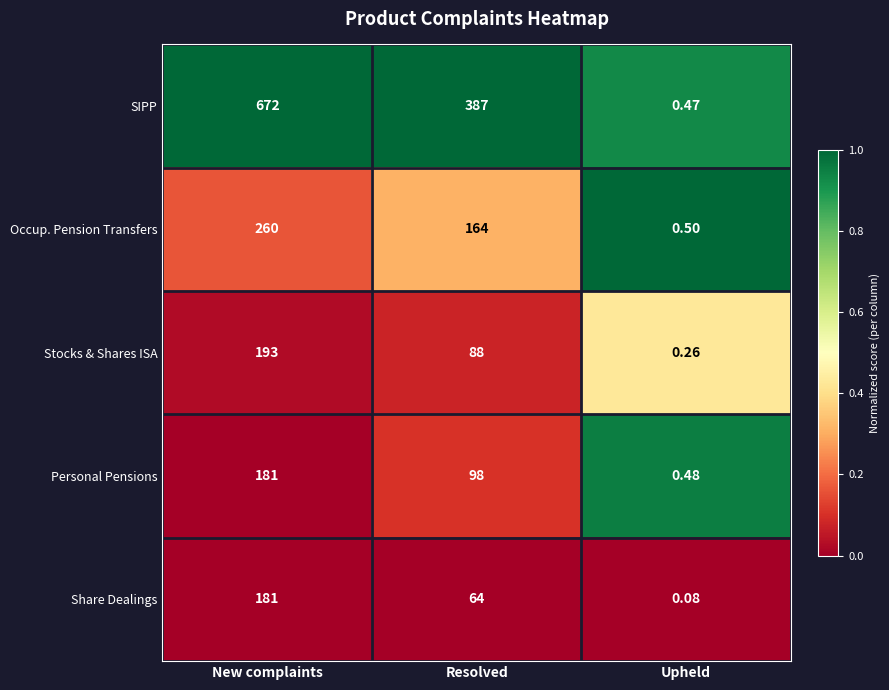

How many series are shown in this chart?

5